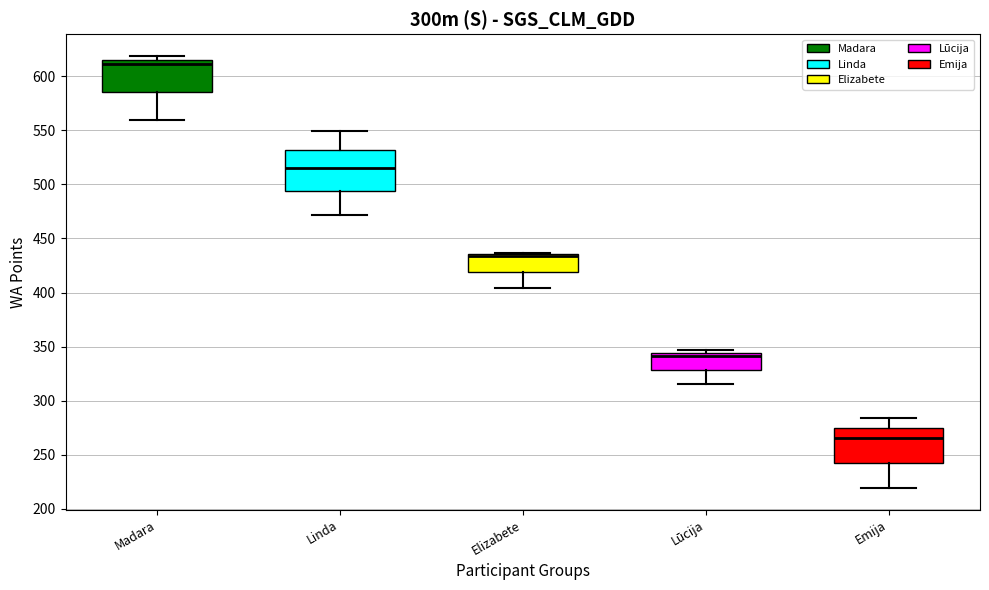

Reading left to right, transcribe this box plot: for each box, give where its median line is, the range the box spans, and where its two whiskers end, as read against the y-axis. The values are not printed on the chart, so give them approximately, as read against the axis.

Madara: median 610, box 585 to 615, whiskers 560 to 620
Linda: median 515, box 495 to 530, whiskers 470 to 550
Elizabete: median 435 (drawn on the box's upper edge), box 420 to 435, whiskers 405 to 435
Lūcija: median 340, box 330 to 345, whiskers 315 to 345 (just above the box's upper edge)
Emija: median 265, box 240 to 275, whiskers 220 to 285